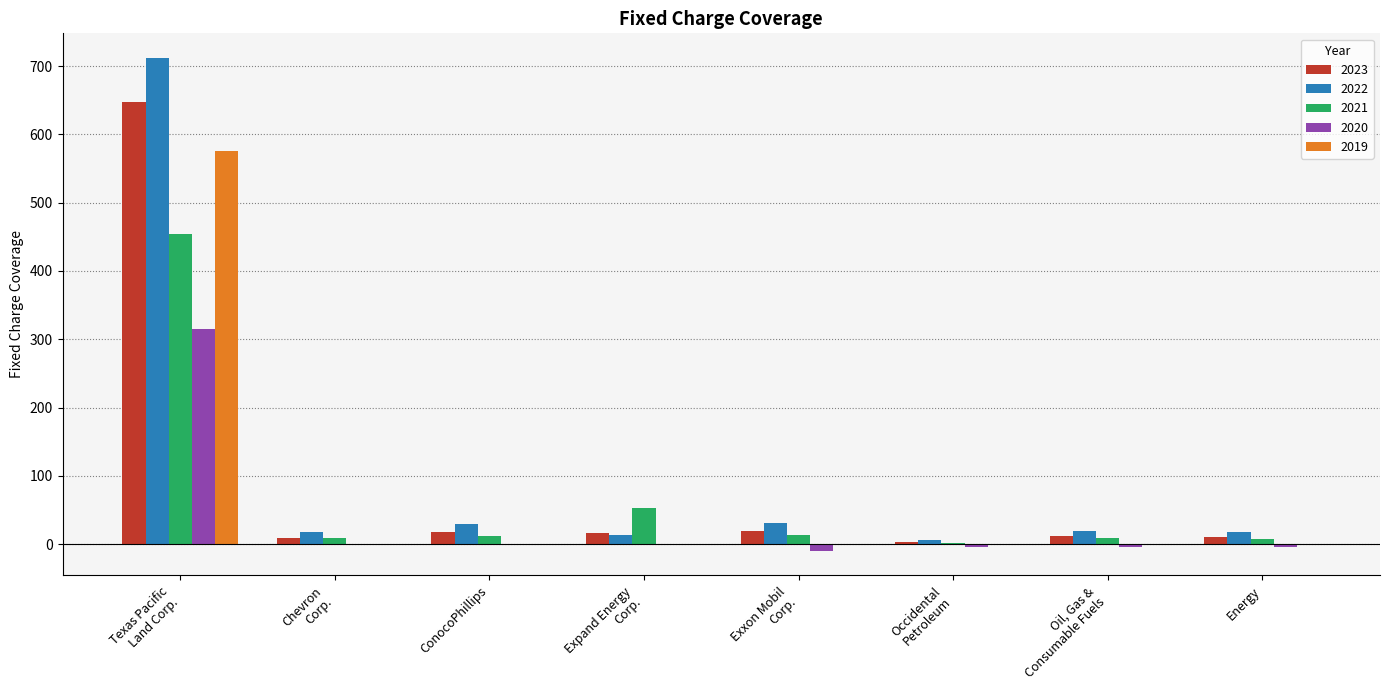

At which label is 2021 closest to 228?

Expand Energy
Corp.